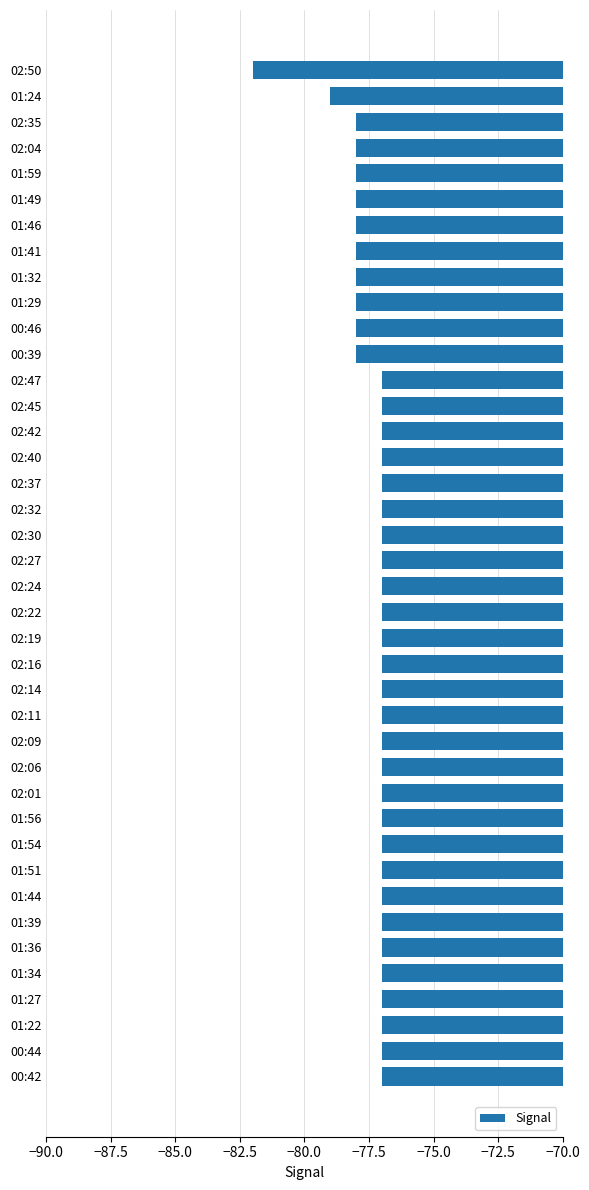

What is the sum of the values at 00:46 and 01:49?

-156